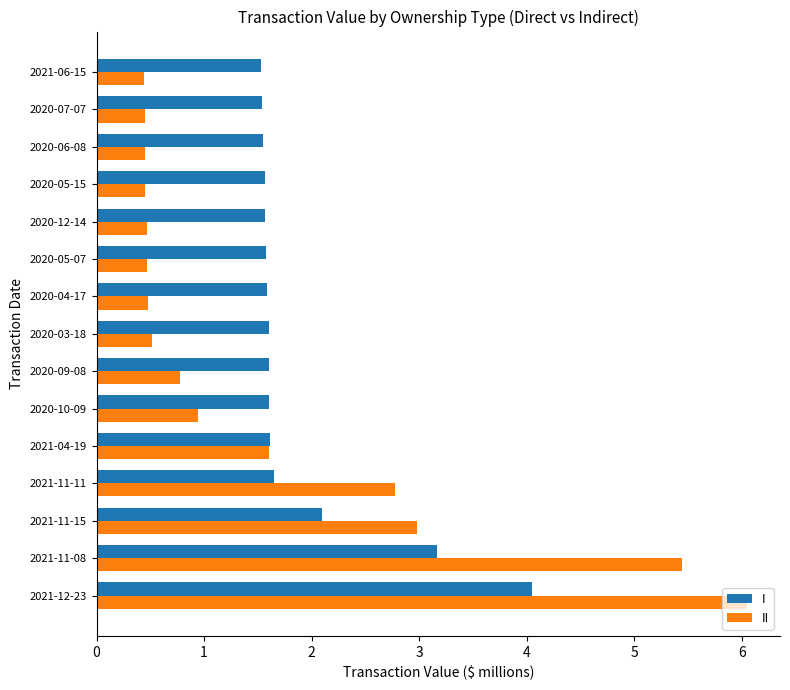

What is the average value of the II series?

1.6